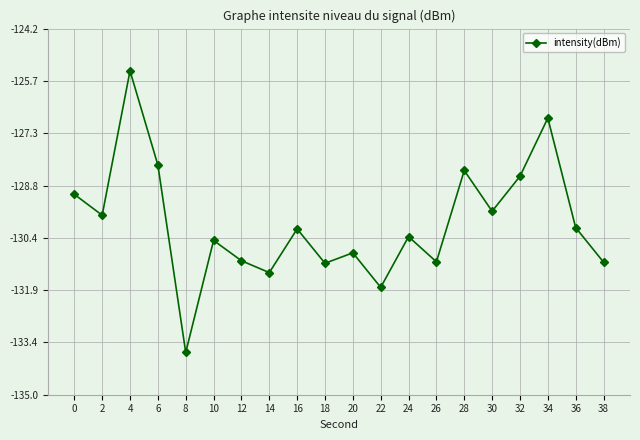

What is the difference between the maximum and second lowest values?

6.4